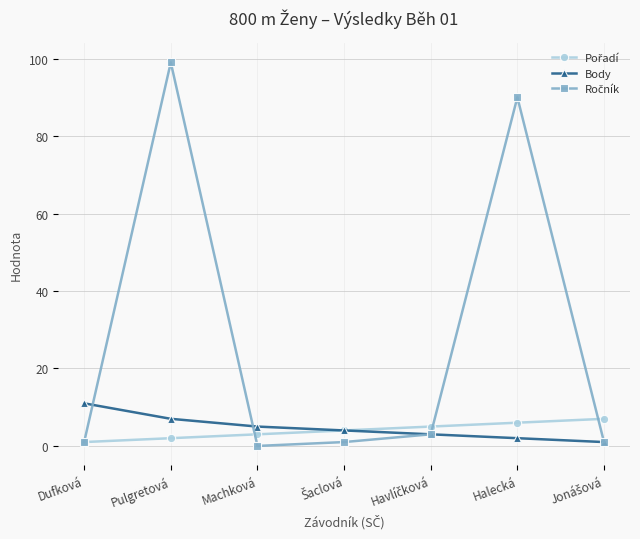

At which category is the sum across all series the highest?

Pulgretová